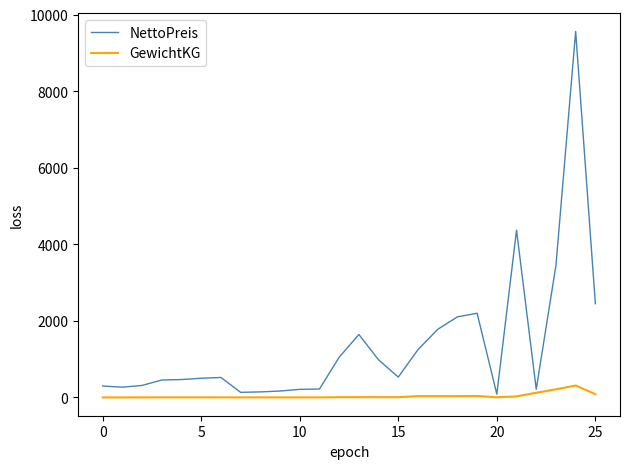

What is the greatest value displayed?

9560.0